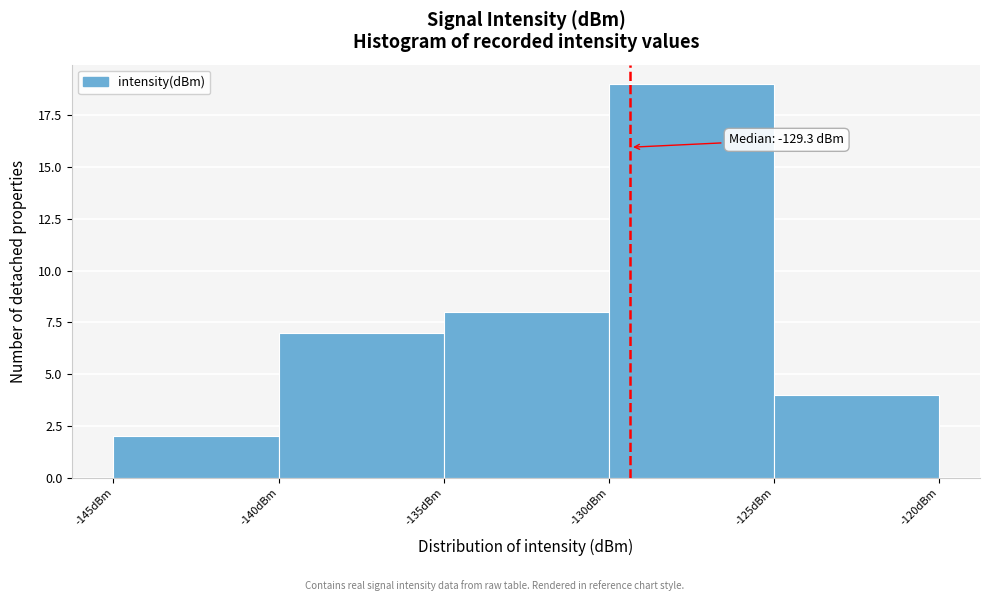

Over which range of the x-axis is the bar tallest?

-130 to -125